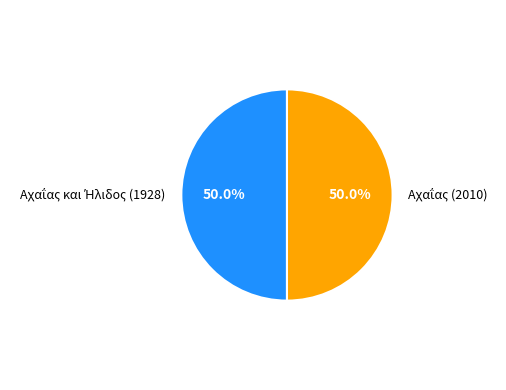

How many slices are in this pie chart?

2